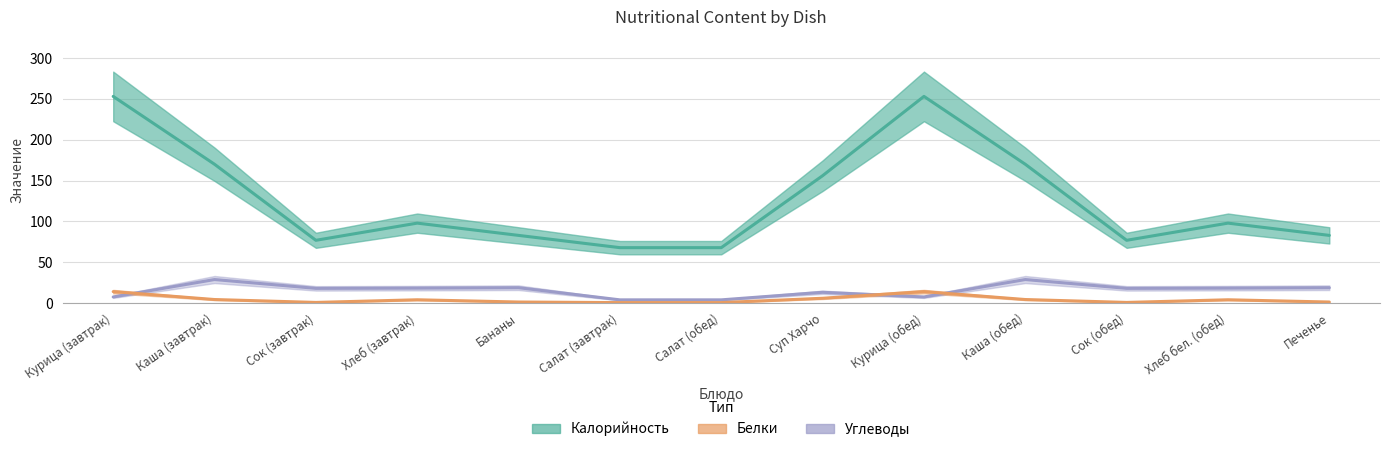

What is the value of the Углеводы point at the 9th from the left?

7.7